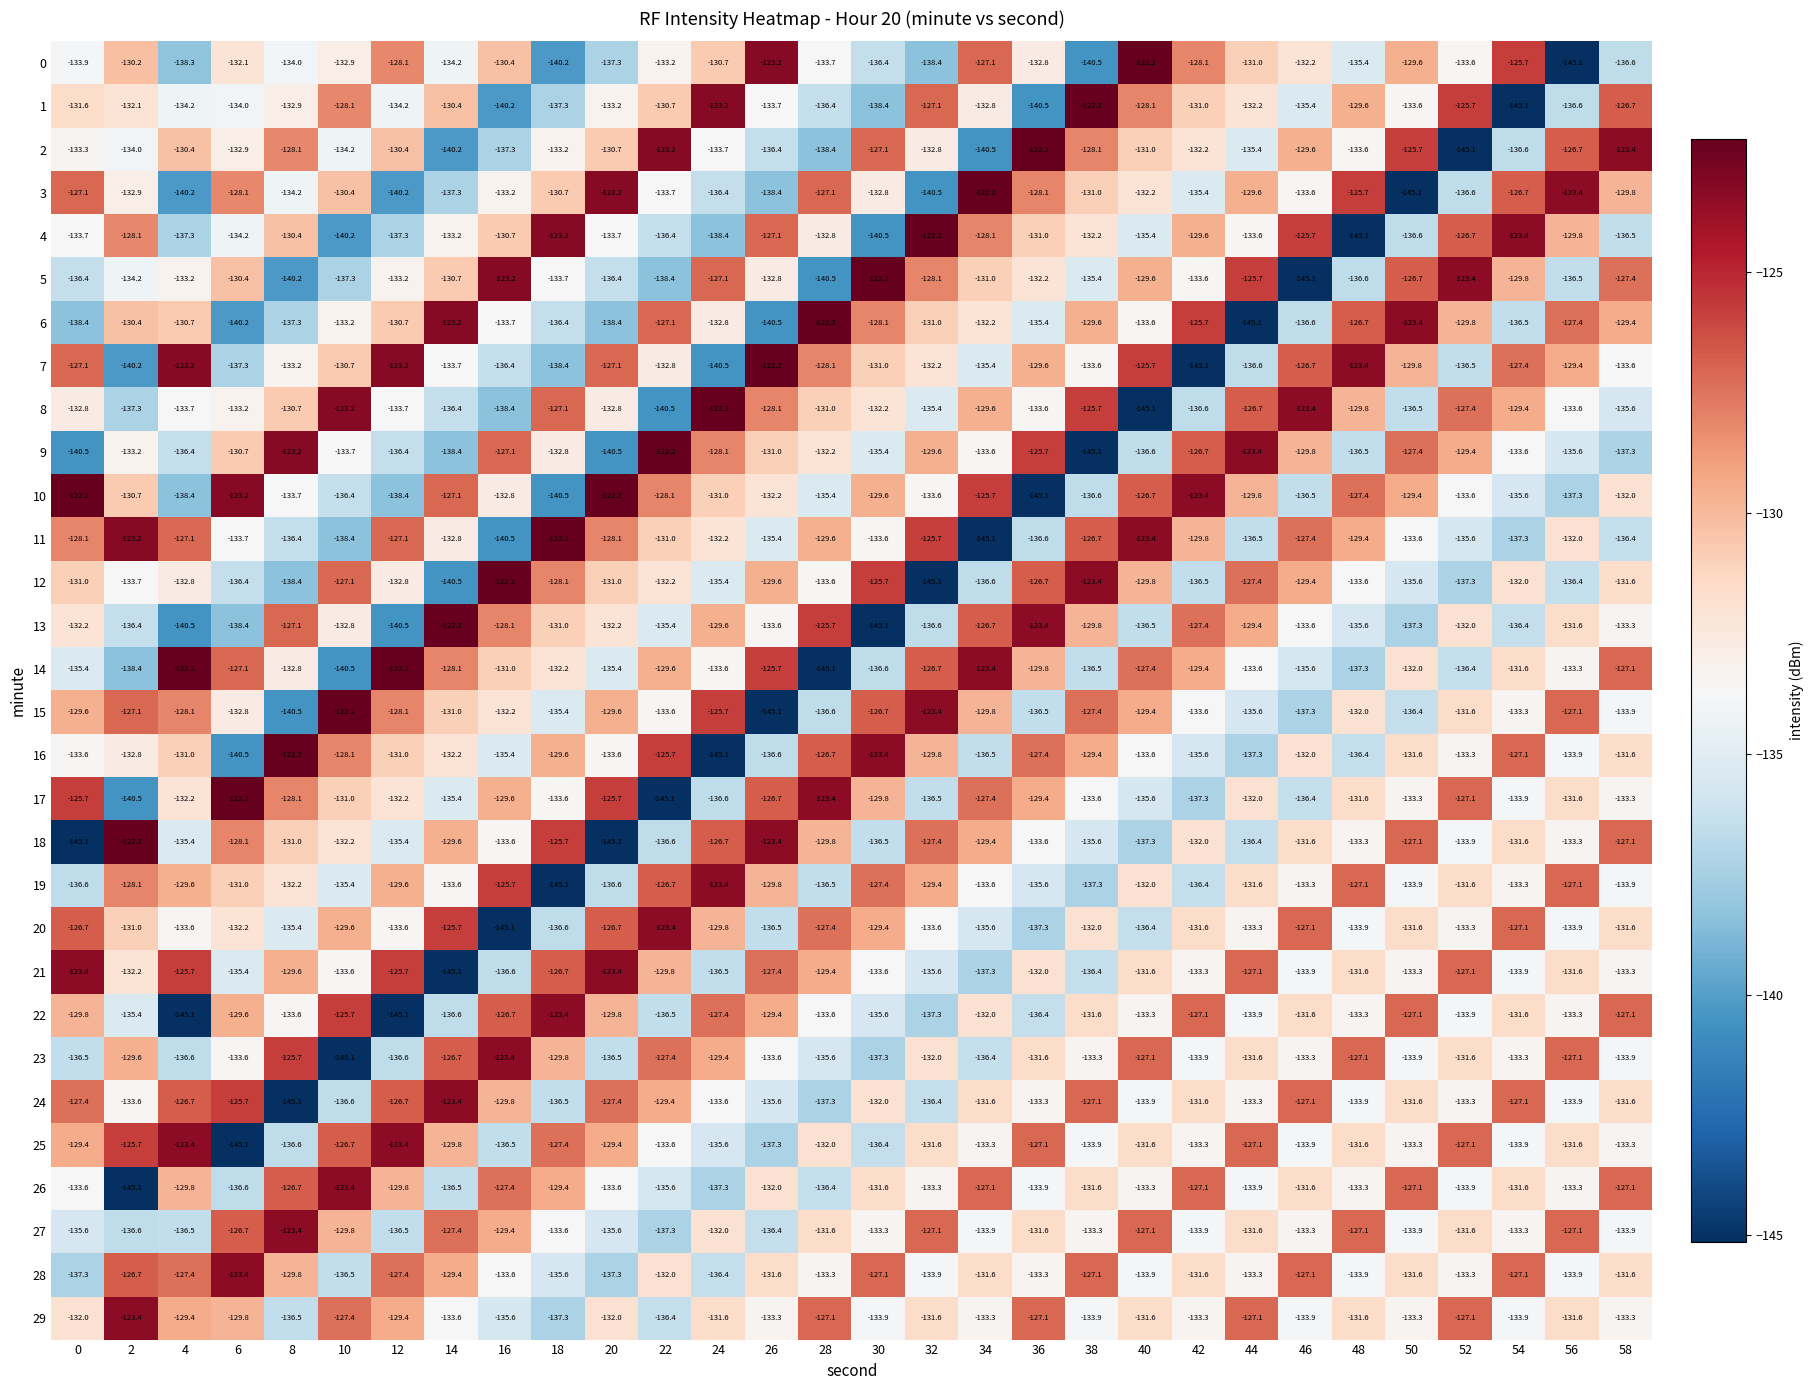

At which label does 2 reach its minimum?

52